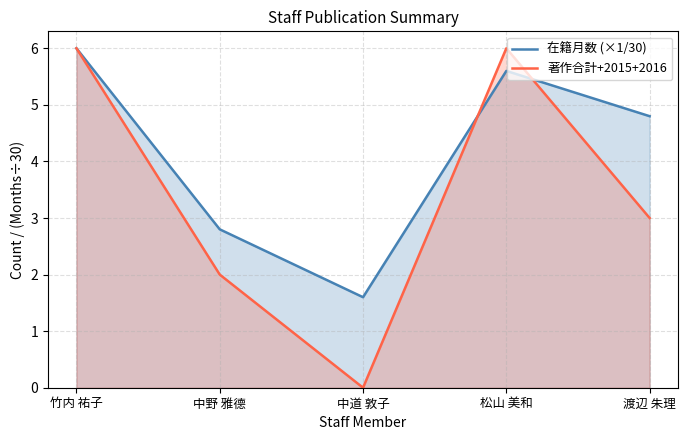

How many series are shown in this chart?

2